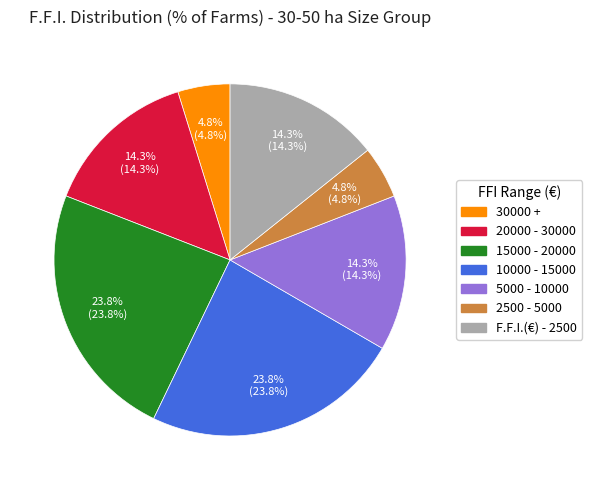

To the nearest percent, what portion does 20000 - 30000 represent?

14%